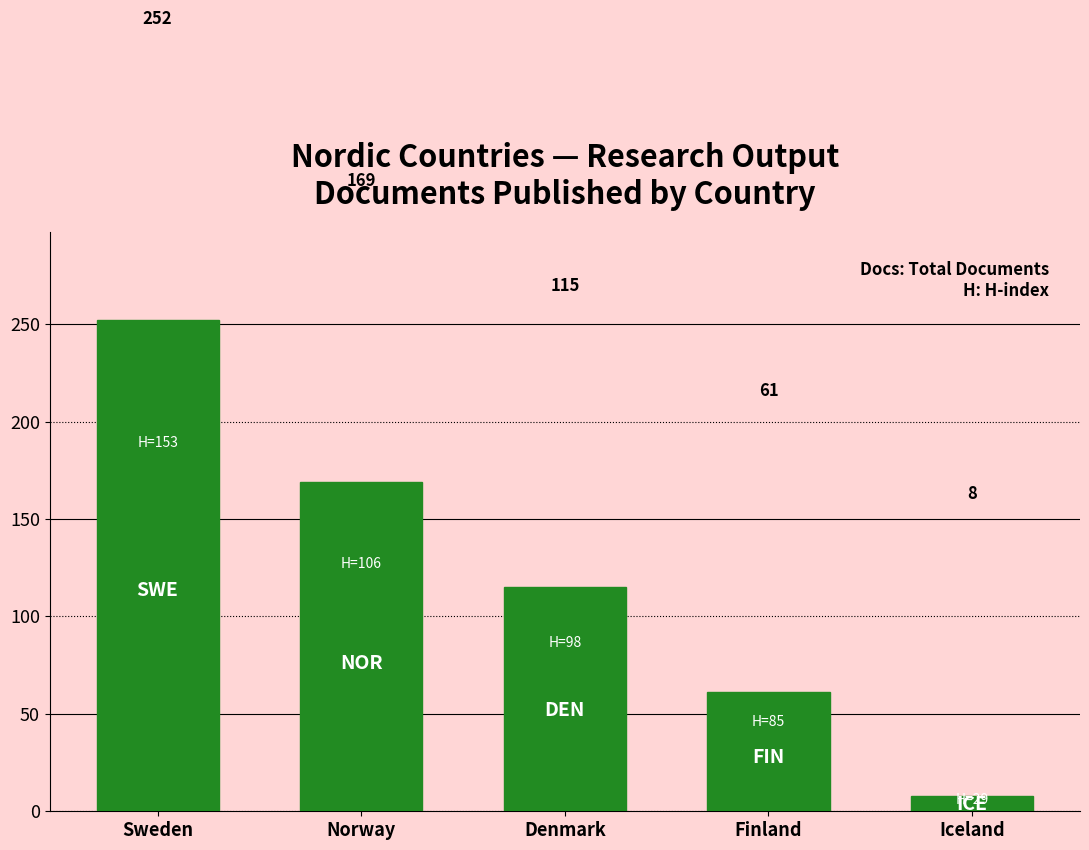

Approximately how many times larger is the value at Norway compared to Denmark?

1.5